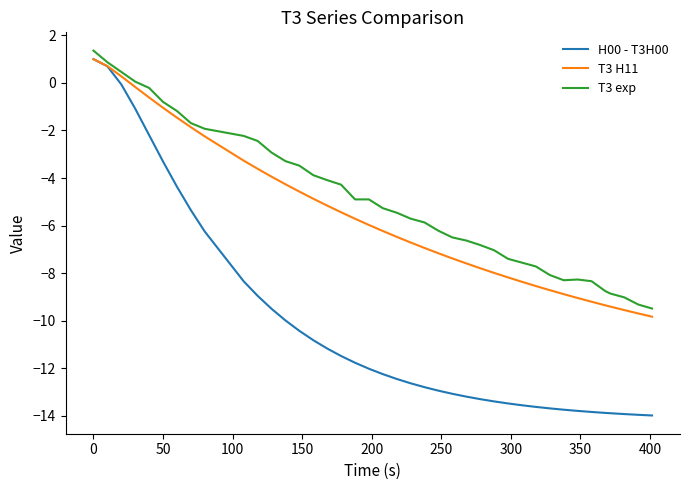

Which series has the widest spread of values?

H00 - T3H00